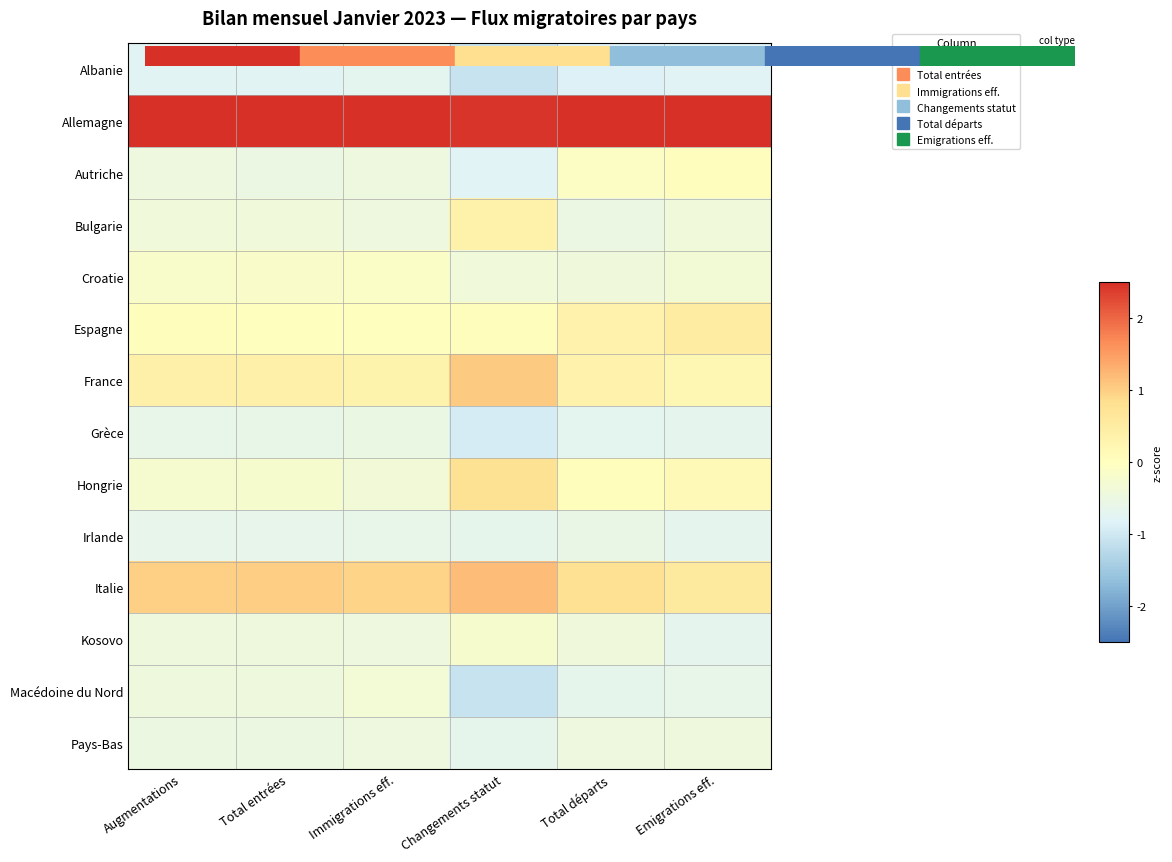

Which series has the largest total across all categories?

Allemagne